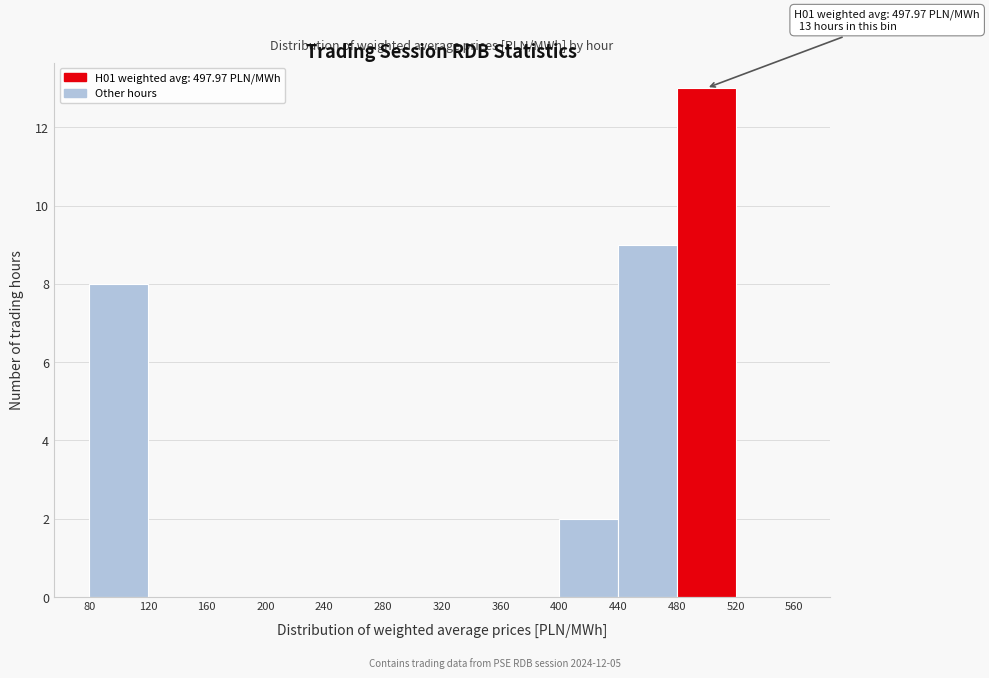

Which range on the x-axis has the tallest bar?

480 to 520